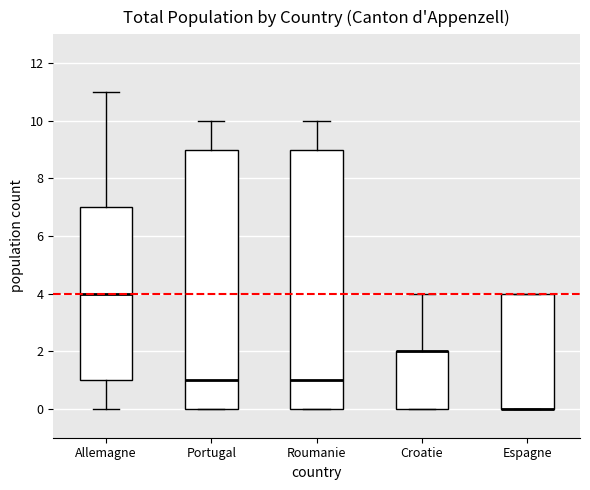

Where is the lower edge of the box for Roumanie on the y-axis? The values are not printed on the chart, so give them approximately, as read against the axis.

0